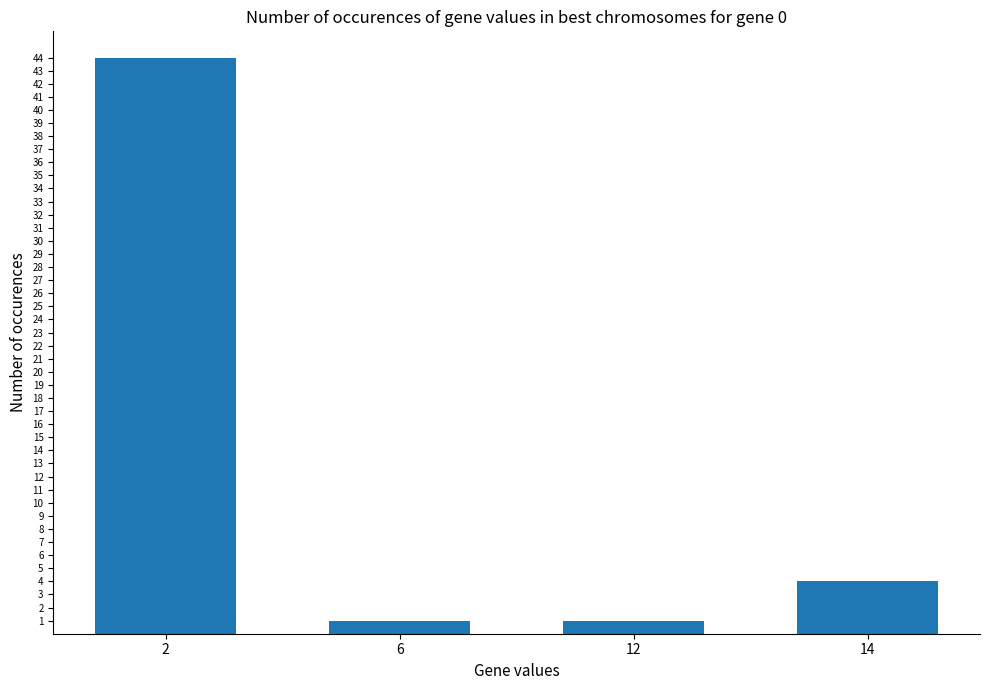

Is it true that the value at 12 is 1?

True